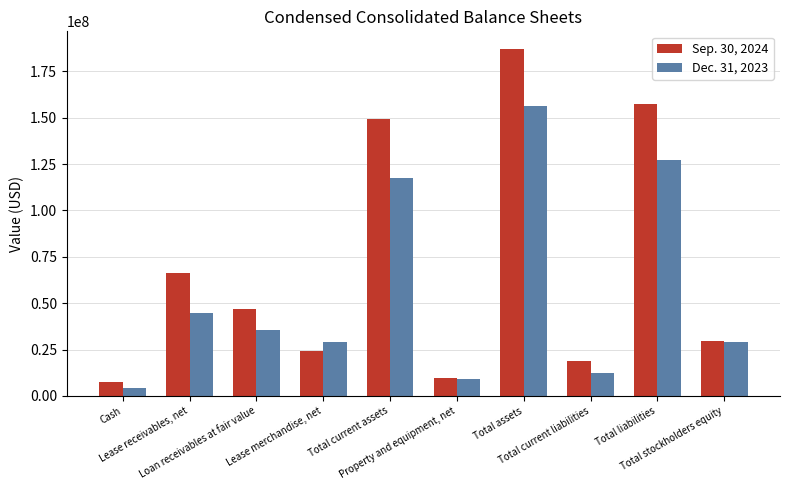

What position from the left is Cash?

1